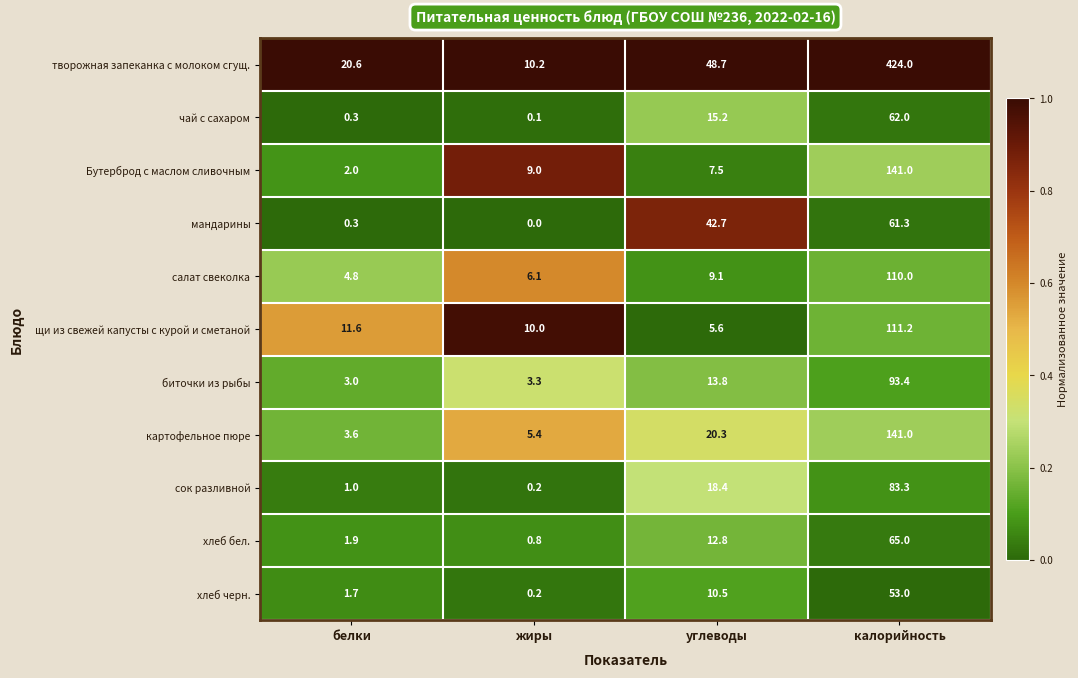

What is the sum of all чай с сахаром values?

77.6